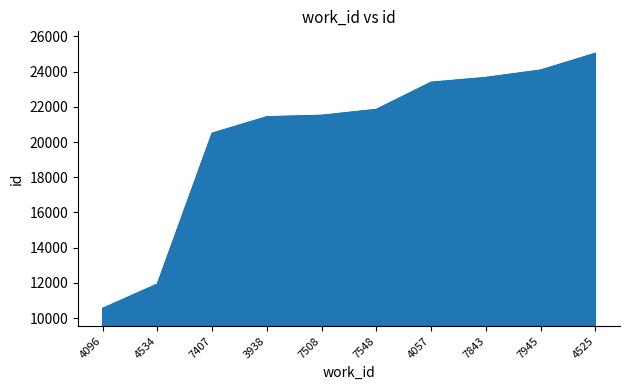

At which label is the value closest to 17794?

7407